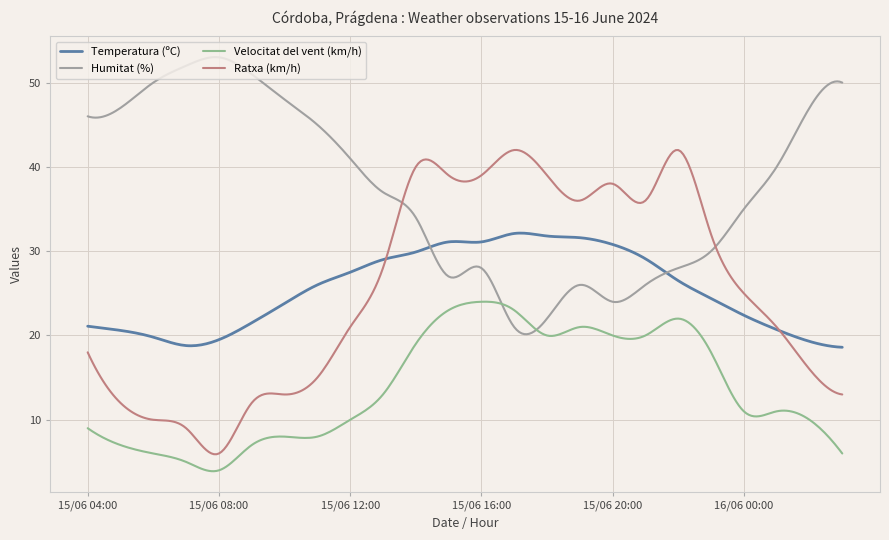

How many lines are shown in the chart?

4